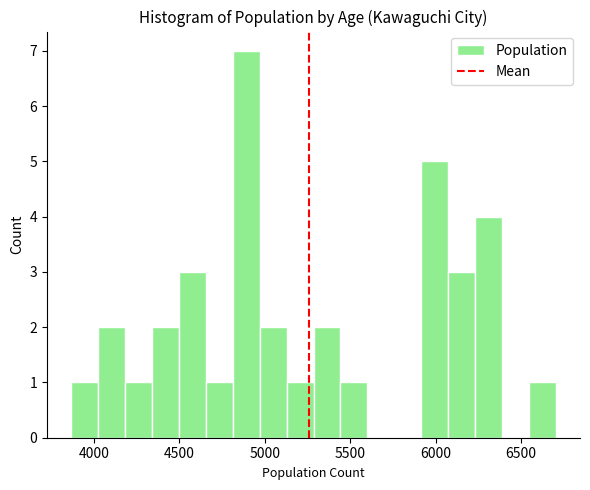

Read against the x-axis, roughly where is the centre of the tallest bar?

4900